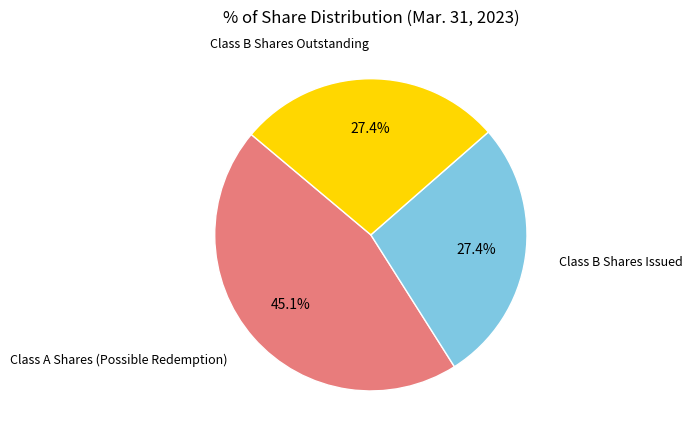

Is it true that Class A Shares (Possible Redemption) is 31% of the pie?

False